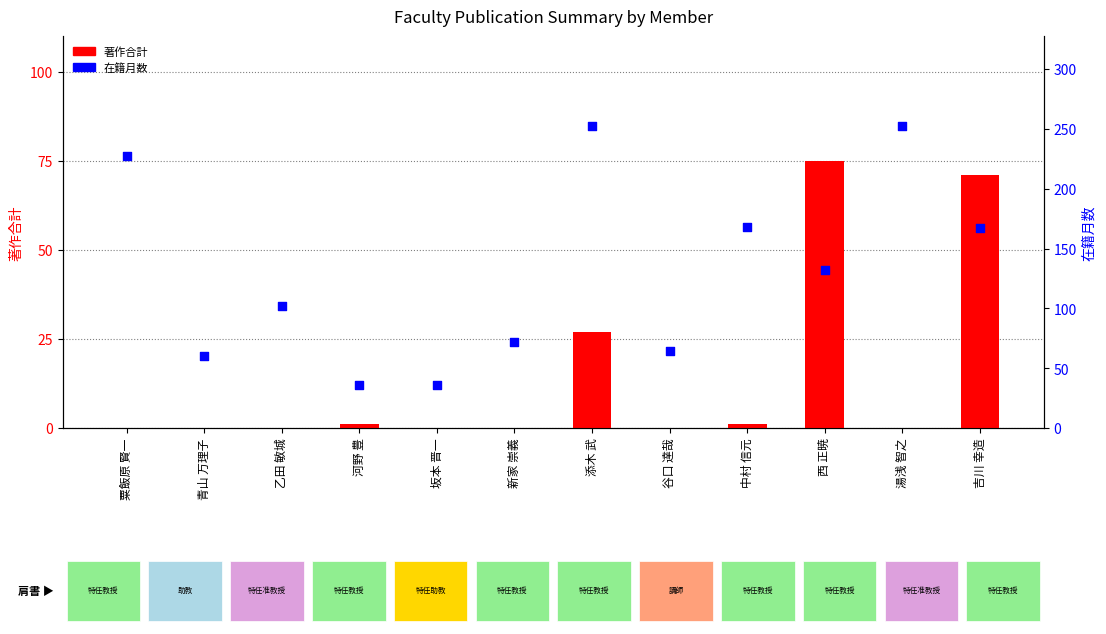

Which series has the largest total across all categories?

在籍月数